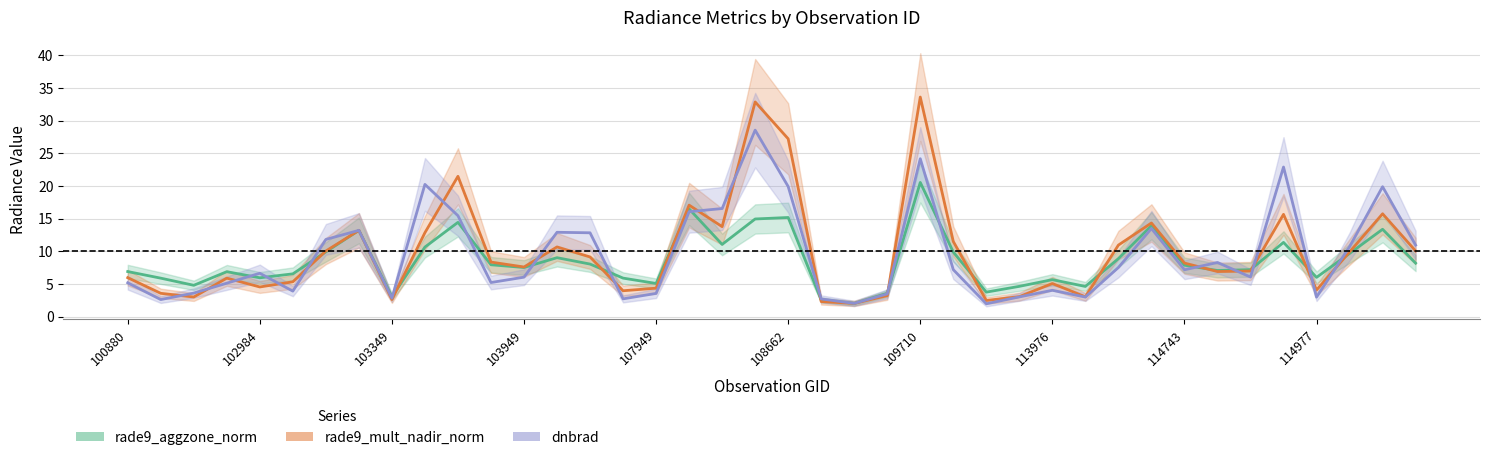

True or false: dnbrad and rade9_aggzone_norm cross at least once.

True